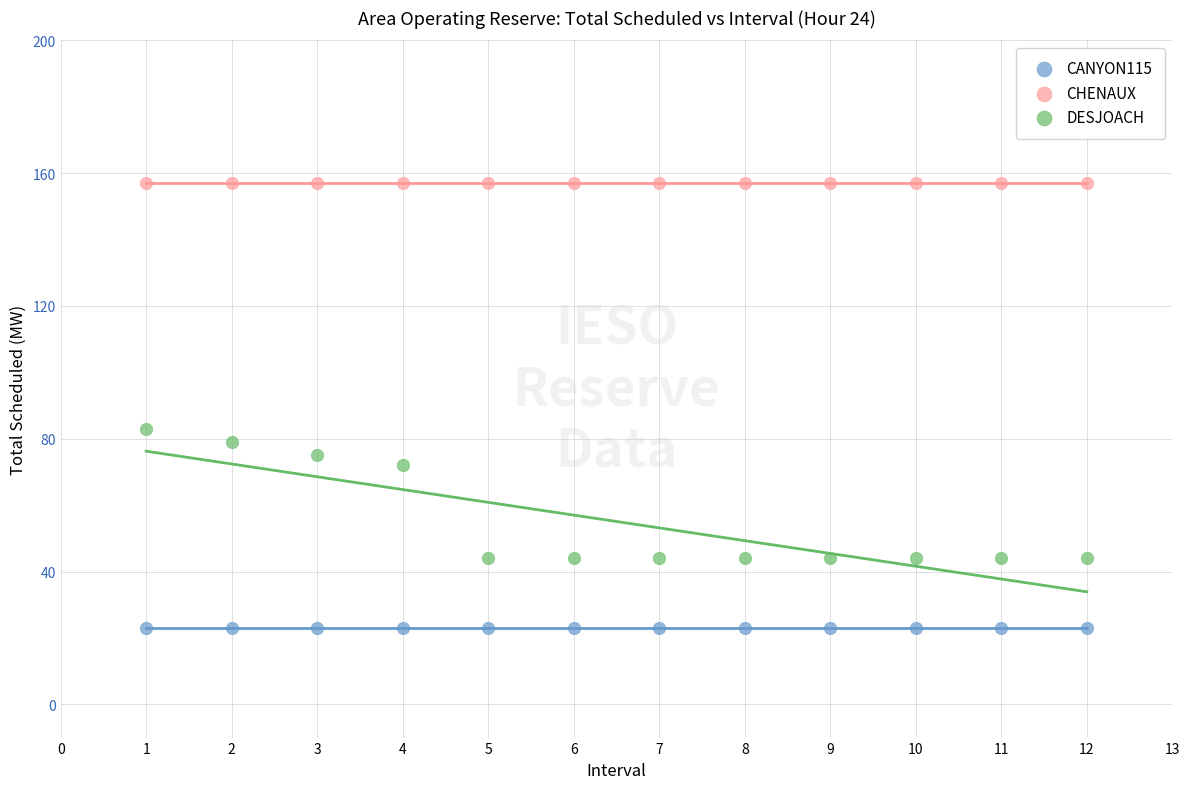

What are all the series names shown in the legend?

CANYON115, CHENAUX, DESJOACH